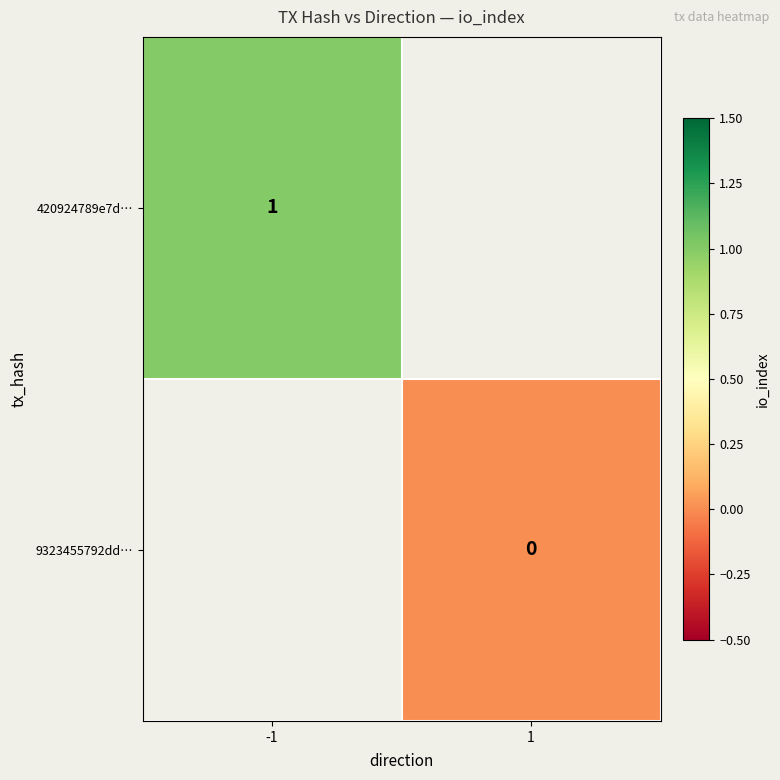

The value of 420924789e7d… at -1 is 1.8. True or false?

False